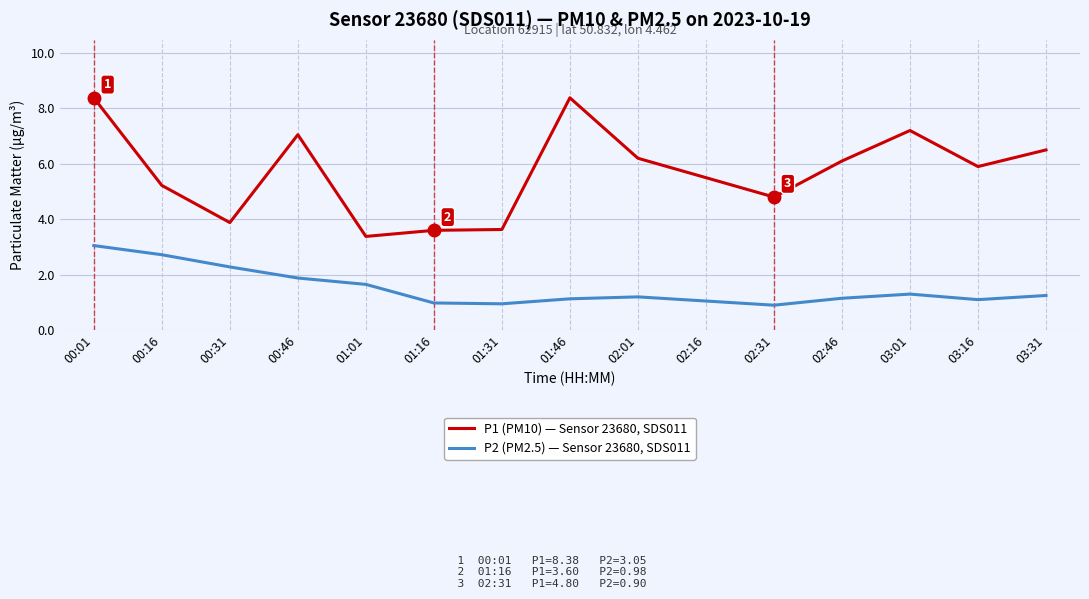

True or false: P1 (PM10) — Sensor 23680, SDS011 and P2 (PM2.5) — Sensor 23680, SDS011 cross at least once.

False